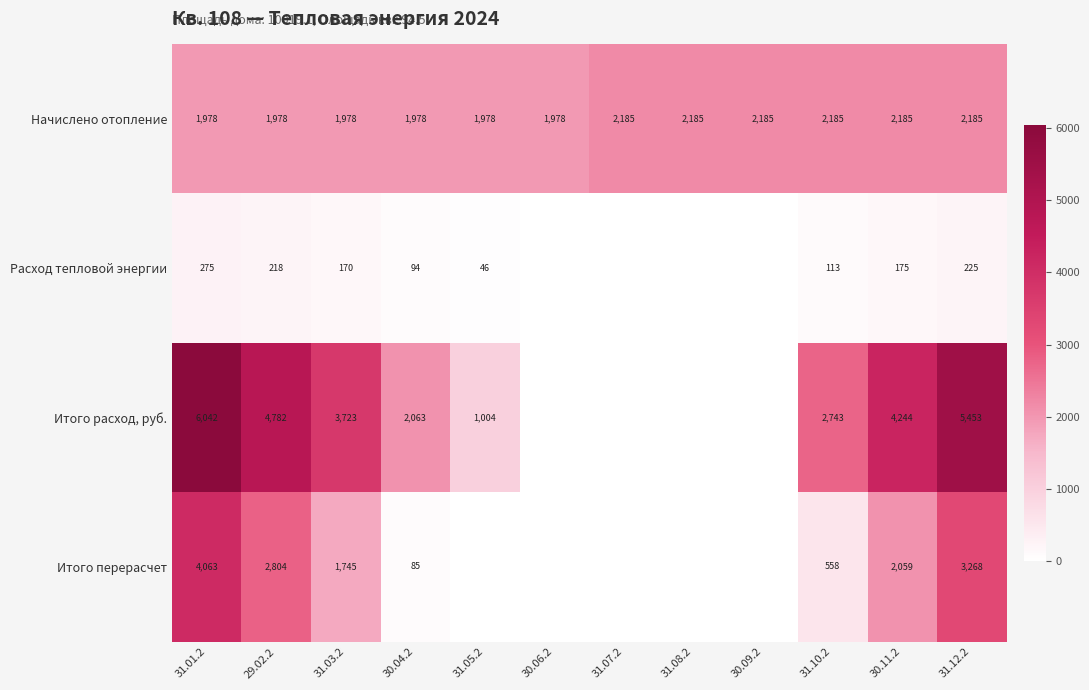

The value of Расход тепловой энергии at 31.05.2 is 46. True or false?

True